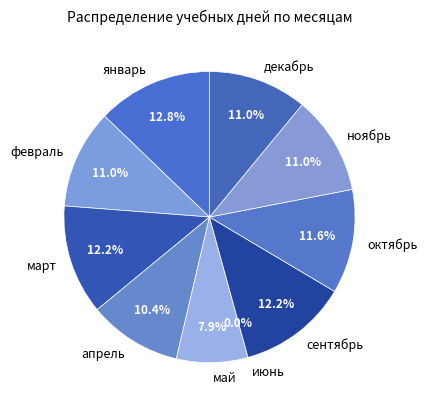

How many segments does this pie chart have?

10